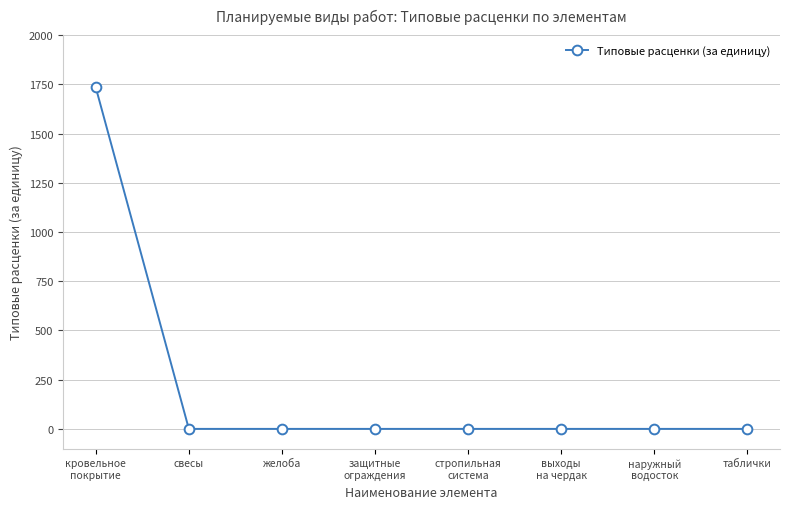

What is the average value?

216.8